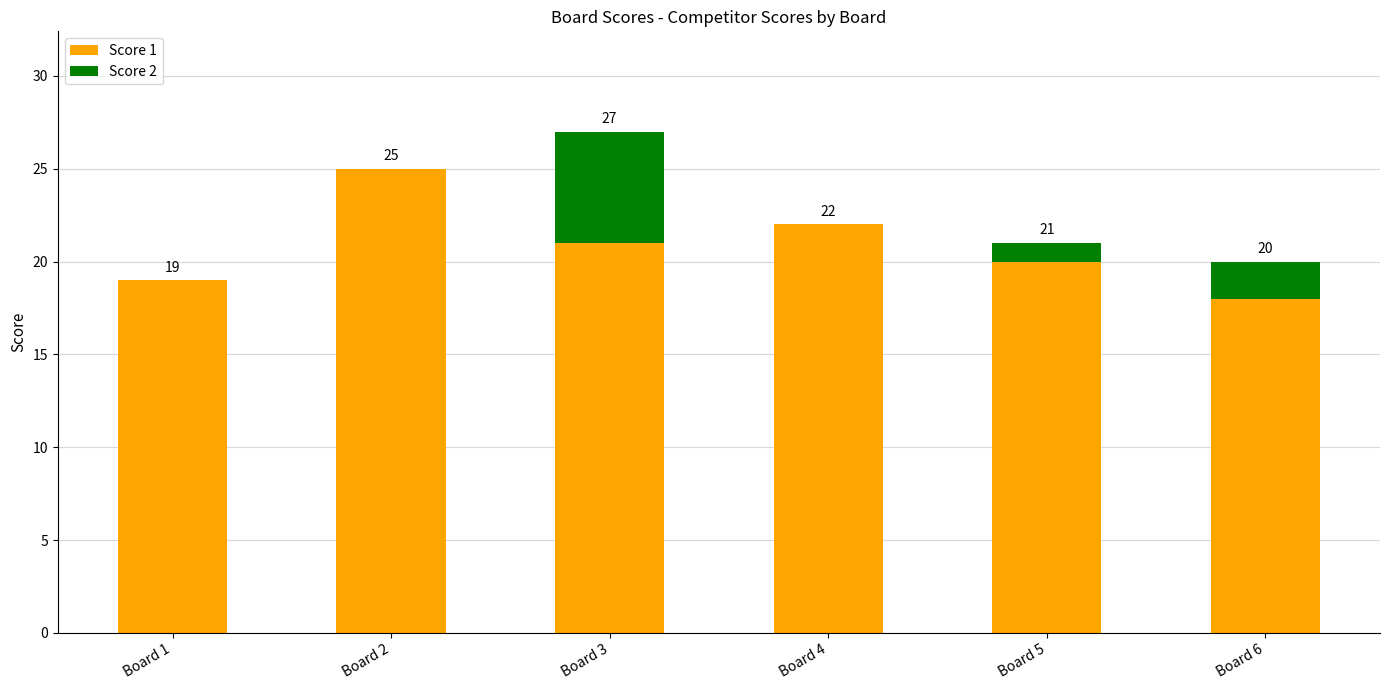

The Score 1 series shows 21 at Board 3. True or false?

True